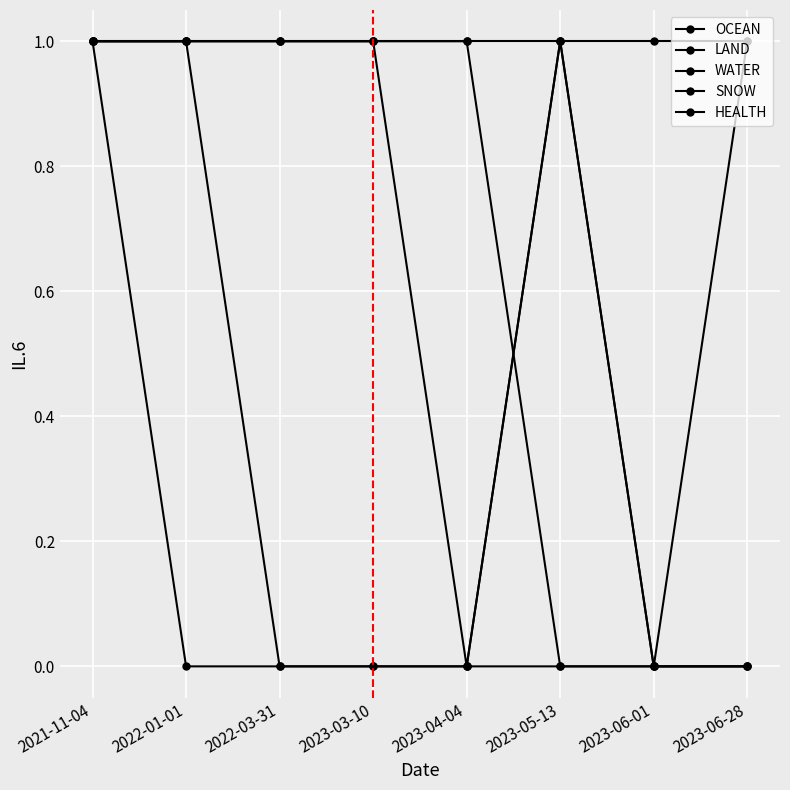

True or false: HEALTH has more than 2 interior local peaks.

False